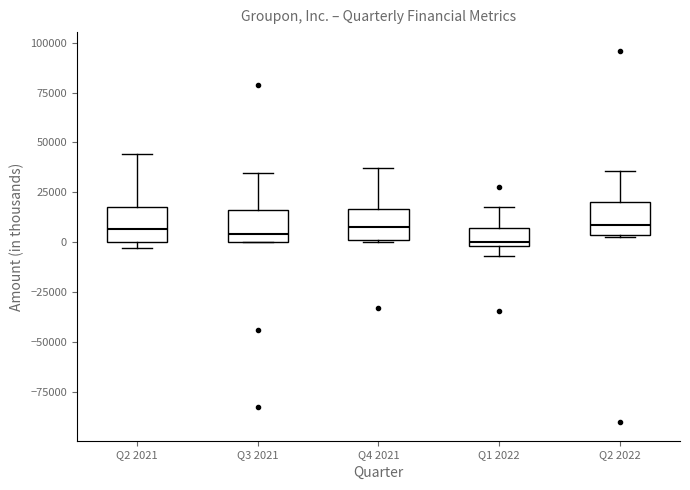

Where does the upper whisker of the box for Q3 2021 end on the y-axis? The values are not printed on the chart, so give them approximately, as read against the axis.

35000